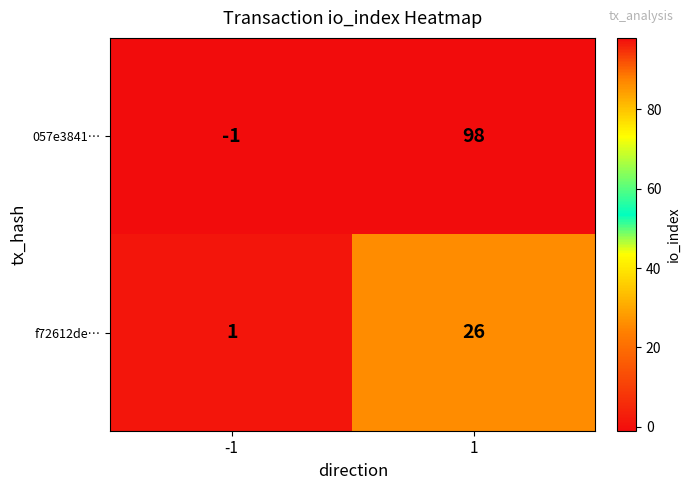

At which category is the sum across all series the highest?

1